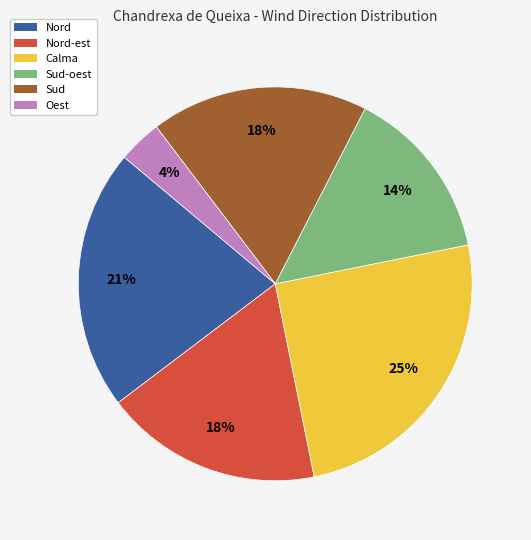

Does any single category account for the majority?

No